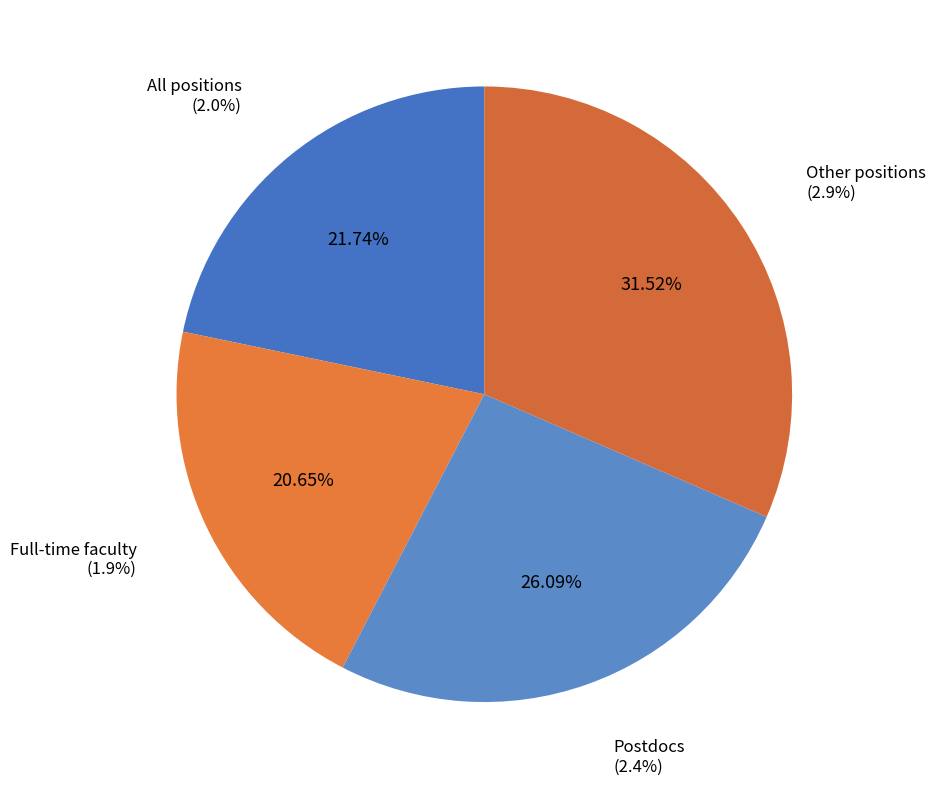

What is the largest slice in the pie chart?

Other positions